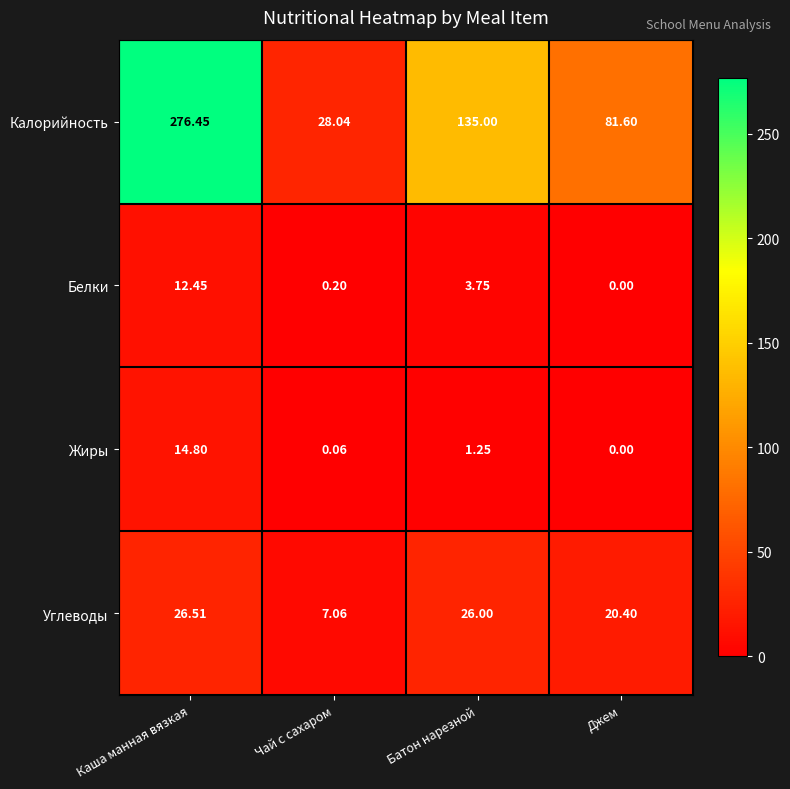

Which category has the lowest value across all series?

Джем